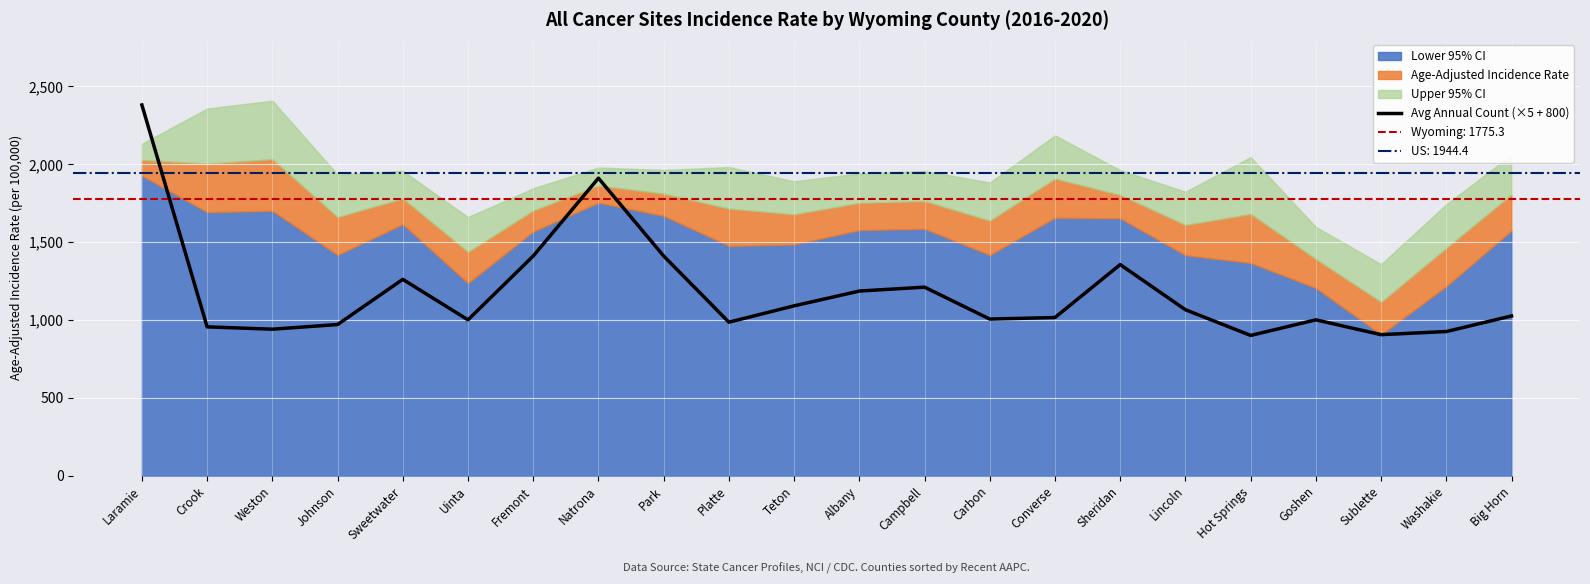

List the labels in order of value, largest first.

Laramie, Natrona, Fremont, Park, Sheridan, Sweetwater, Campbell, Albany, Teton, Lincoln, Big Horn, Converse, Carbon, Uinta, Goshen, Platte, Johnson, Crook, Weston, Washakie, Sublette, Hot Springs